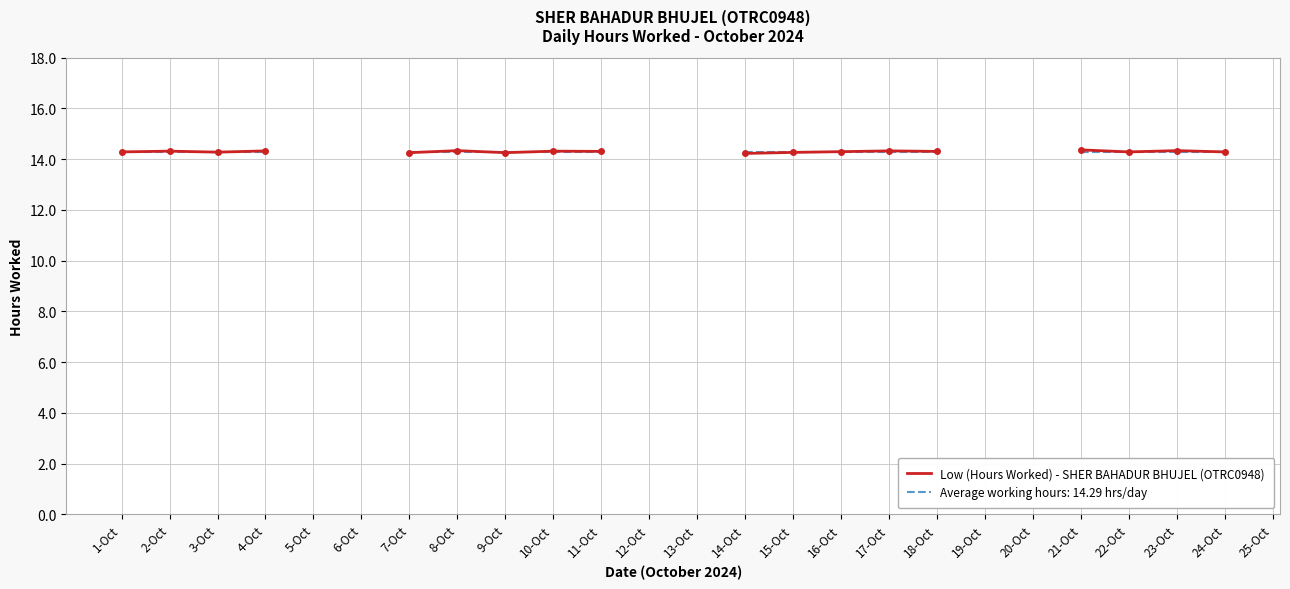

Where is the first local minimum?

3-Oct